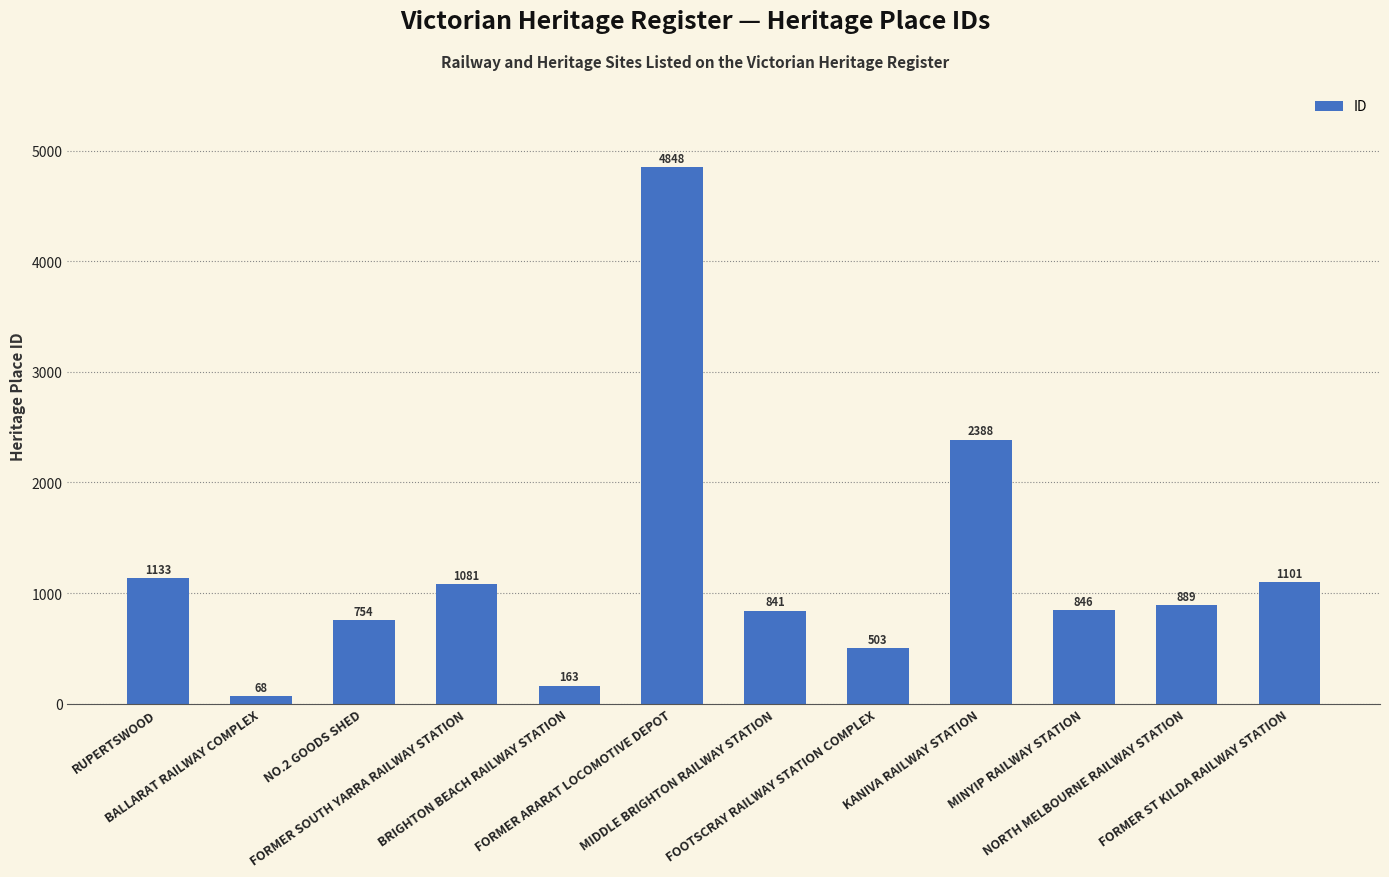

Reading left to right, list all the values displayed in this chart.

1133	68	754	1081	163	4848	841	503	2388	846	889	1101